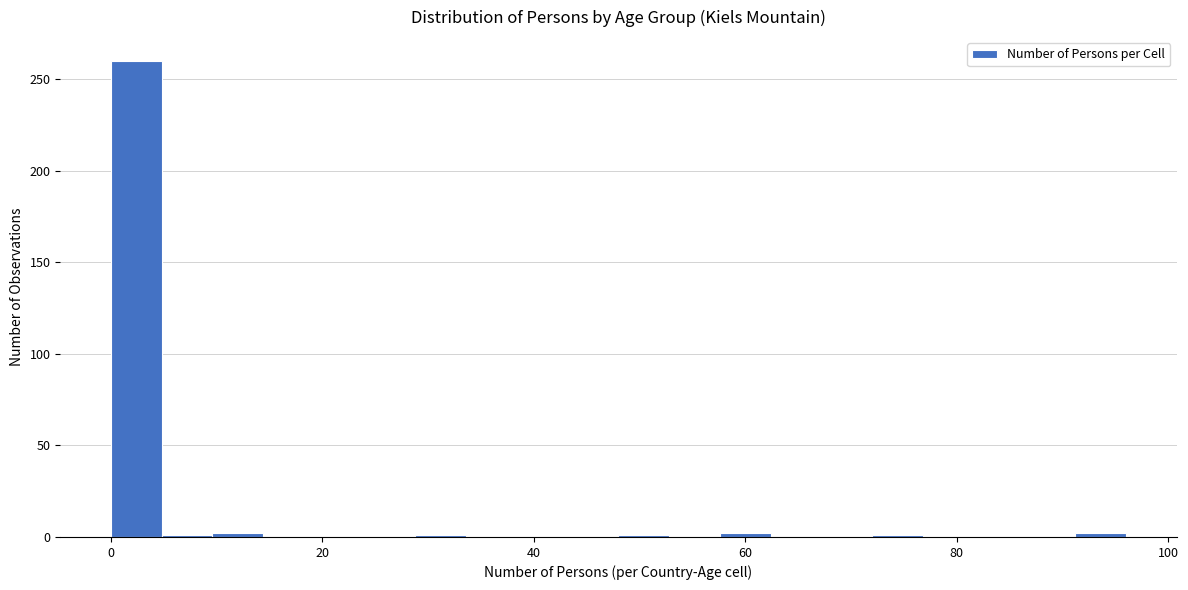

Read against the x-axis, roughly where is the centre of the tallest bar?

2